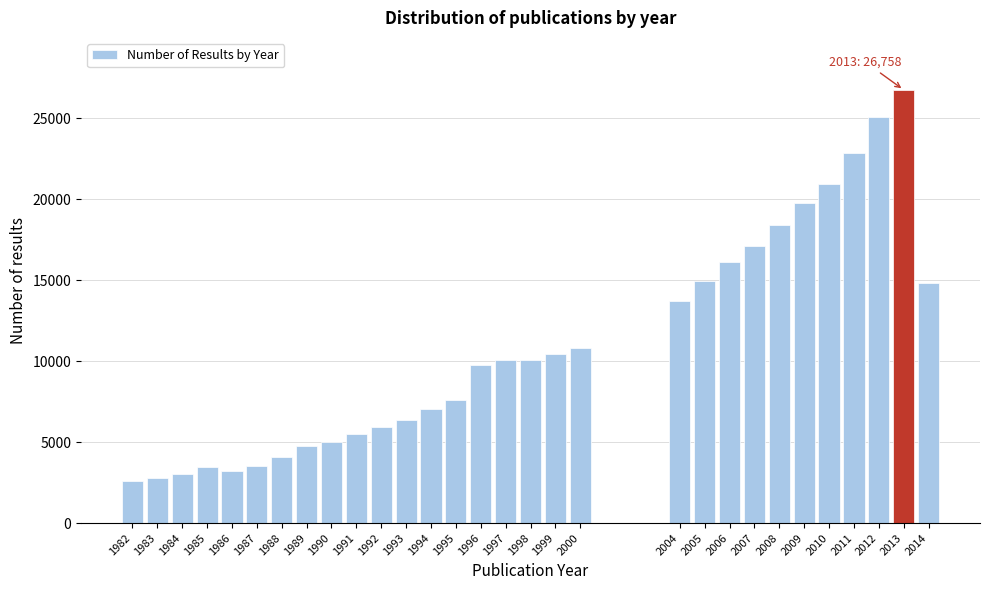

Which label corresponds to the largest value in the chart?

2013